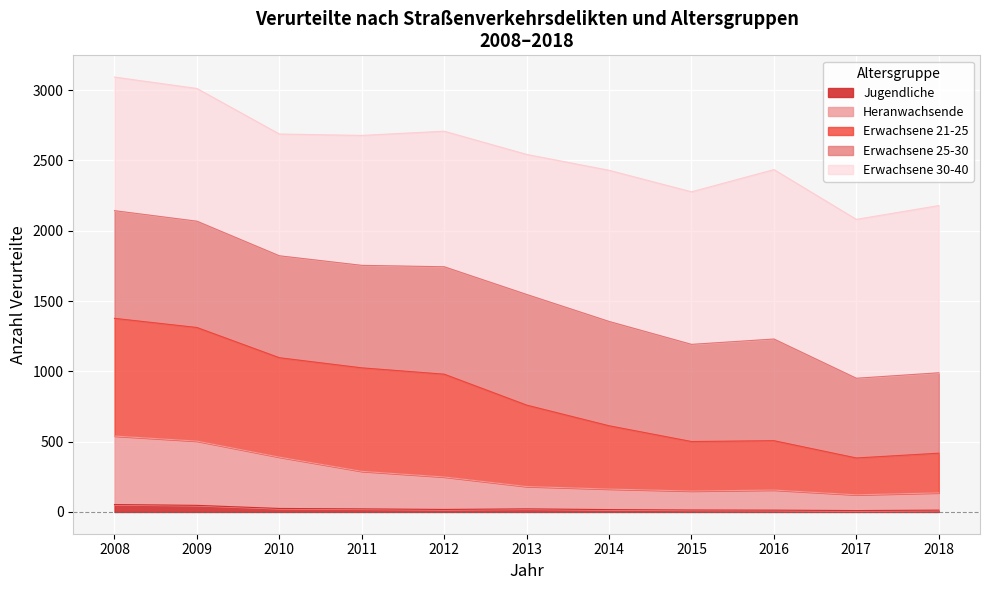

Which category has the lowest value in the Erwachsene 21-25 series?

2017